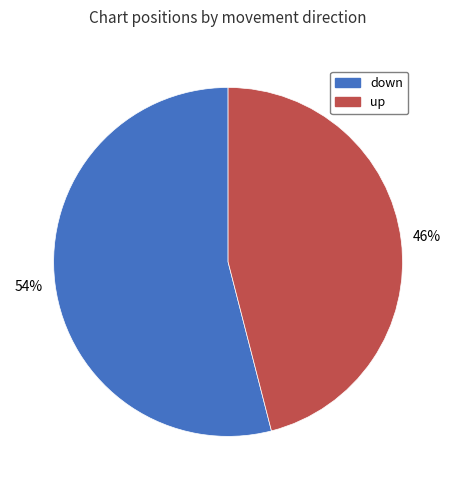

How many segments does this pie chart have?

2